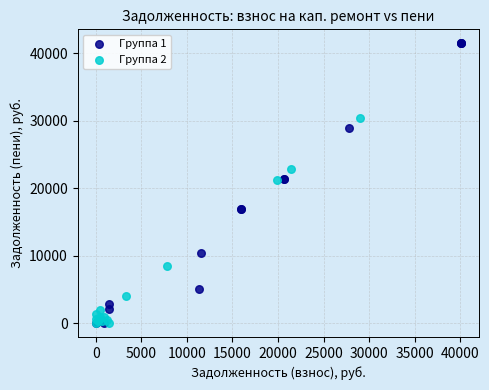

Which series reaches the maximum Y coordinate?

Группа 1